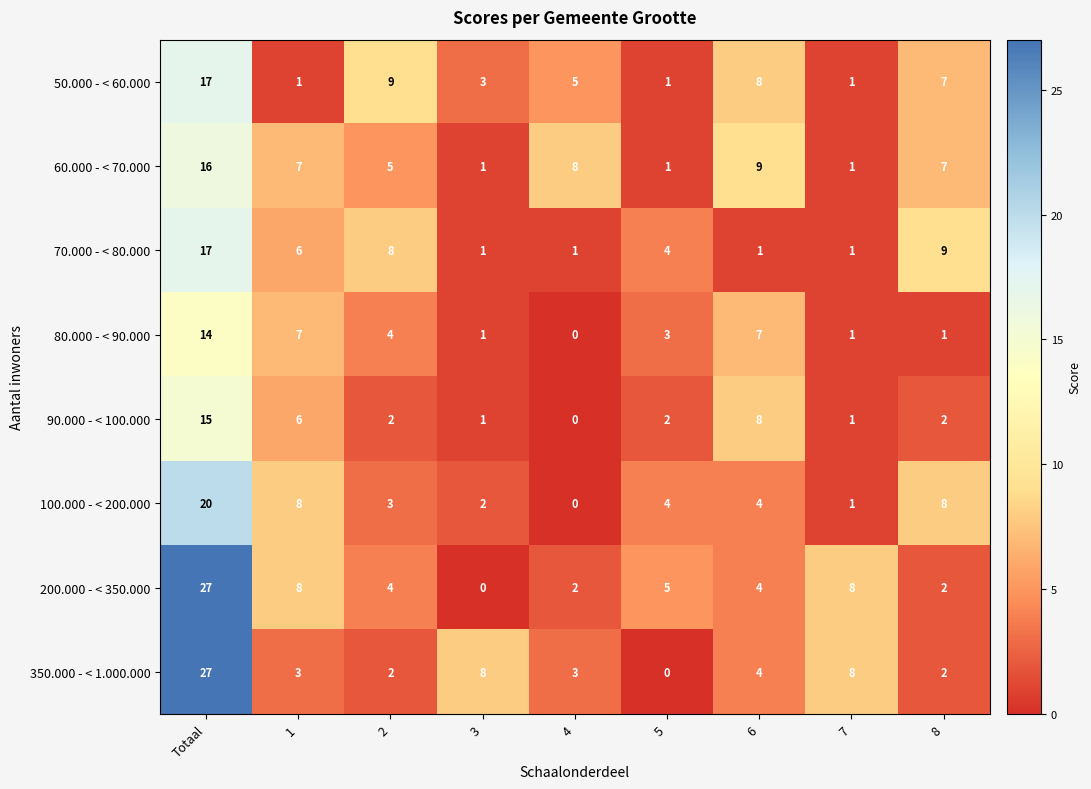

Which category has the highest value across all series?

Totaal